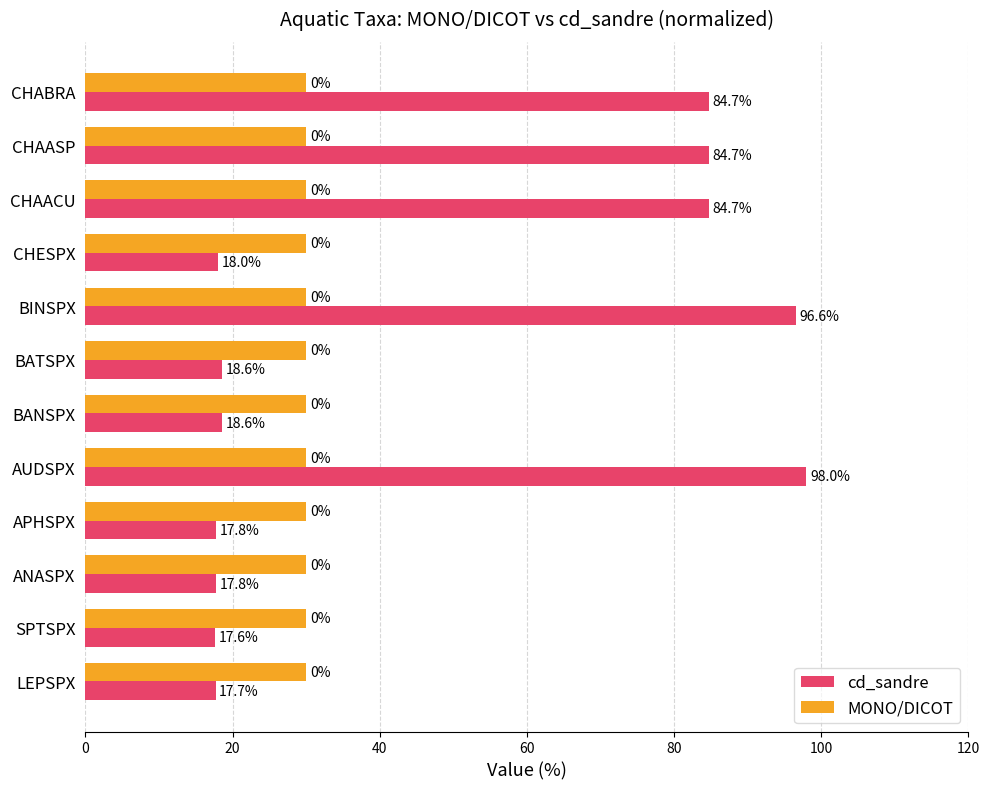

Rank the series by their average value, from highest to lowest.

cd_sandre, MONO/DICOT